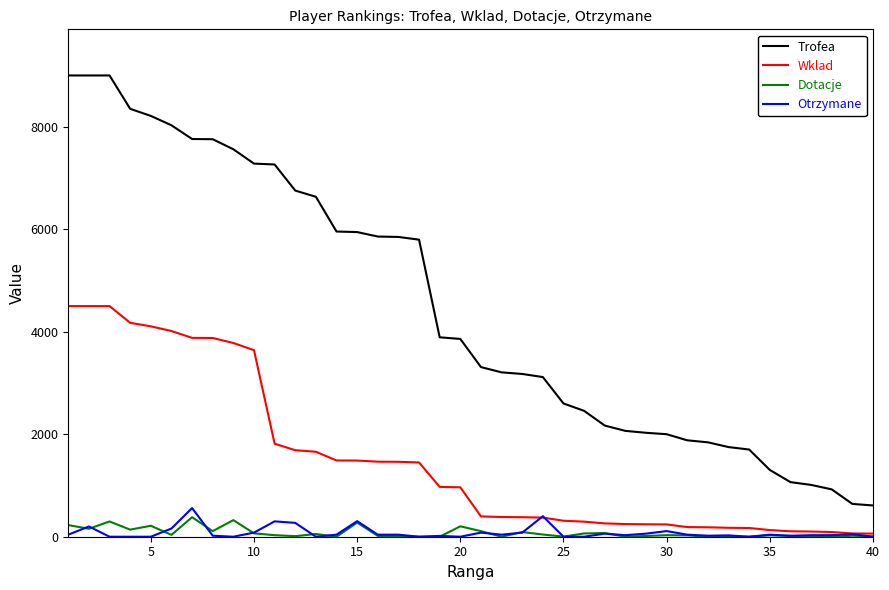

Which series has the largest total across all categories?

Trofea